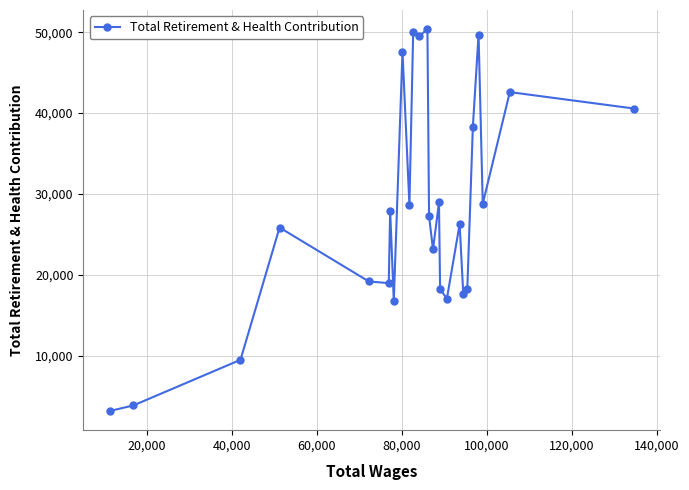

What is the smallest value displayed?

3125